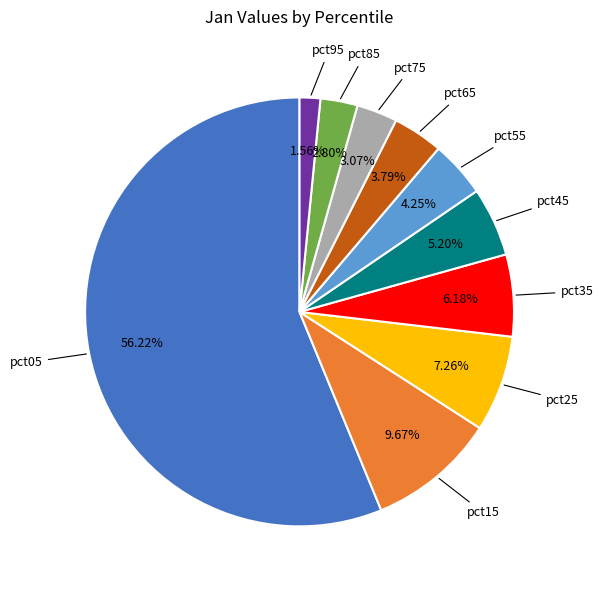

How much of the chart is everything except pct75?

96.9%